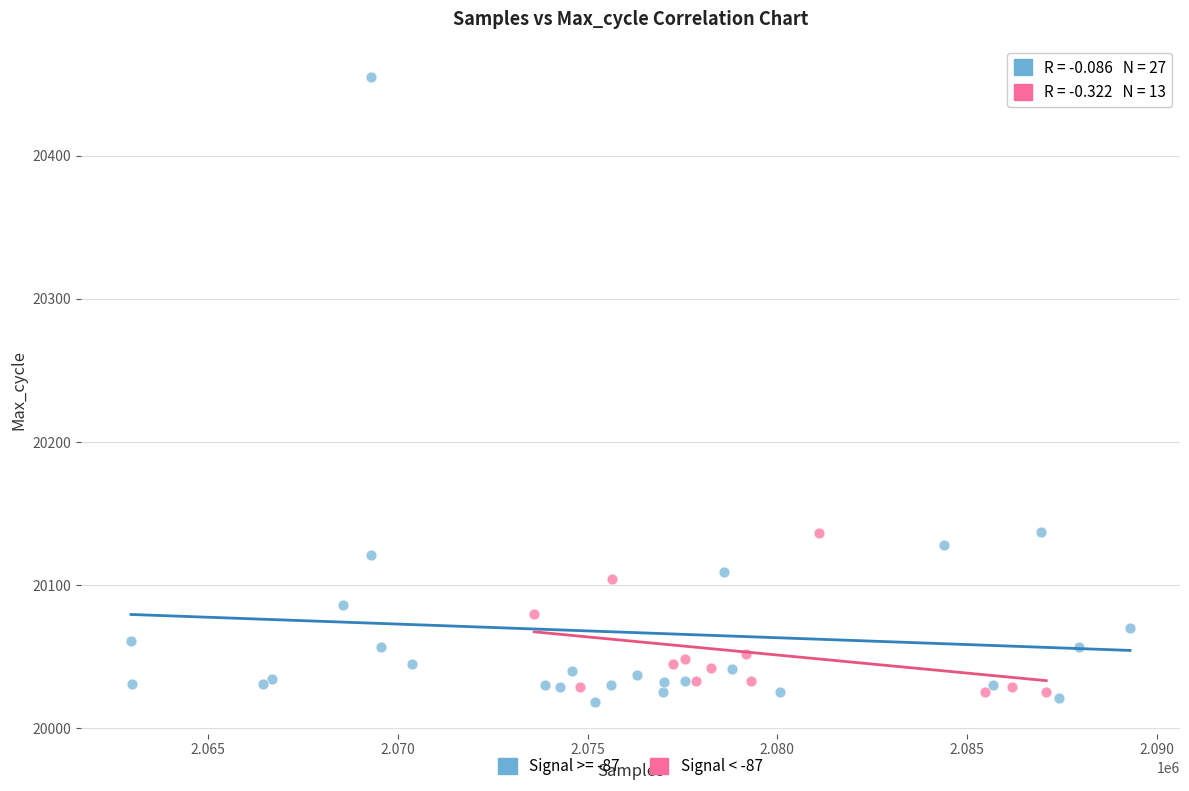

Which series has the widest spread of Y values?

Signal >= -87